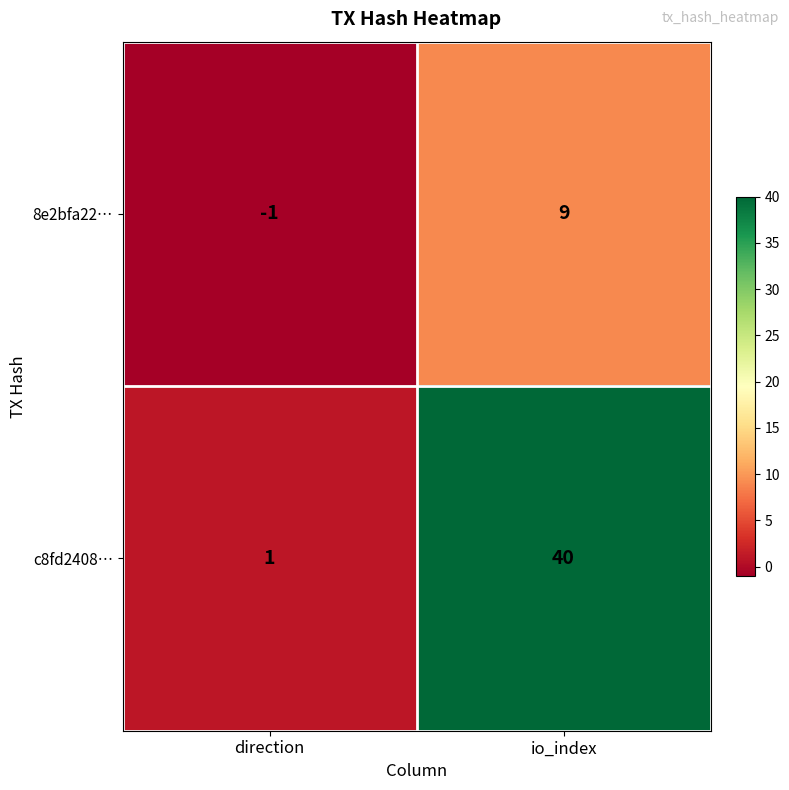

Is it true that c8fd2408… equals 2 at direction?

False